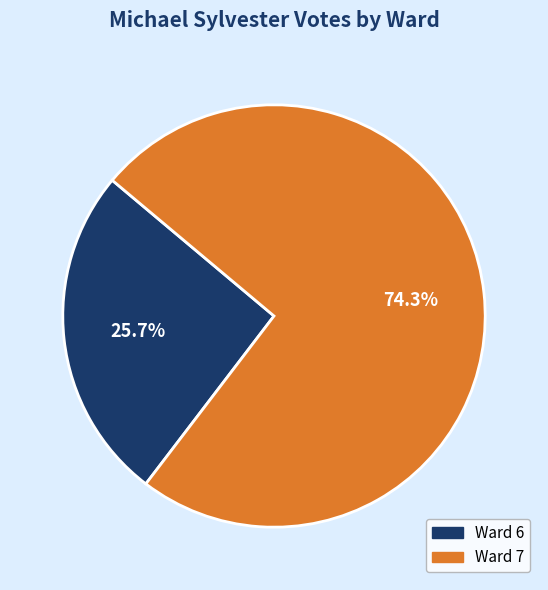

Between Ward 7 and Ward 6, which is larger?

Ward 7